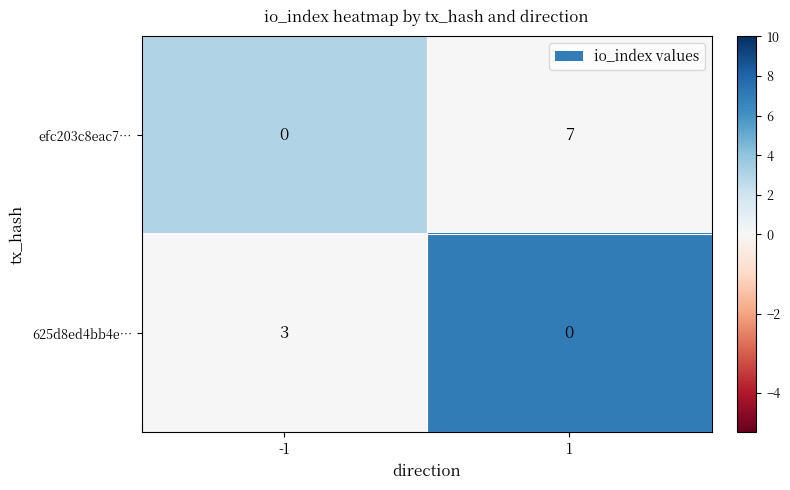

What is the maximum value for 625d8ed4bb4e…?

3